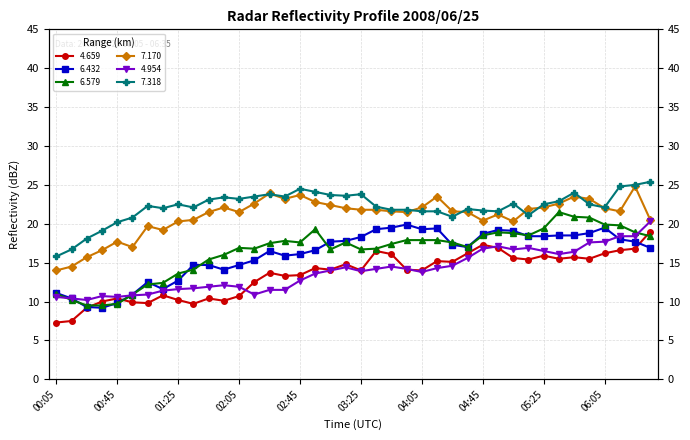

At which category does 7.318 reach its first local peak?

2008/06/25 01:05